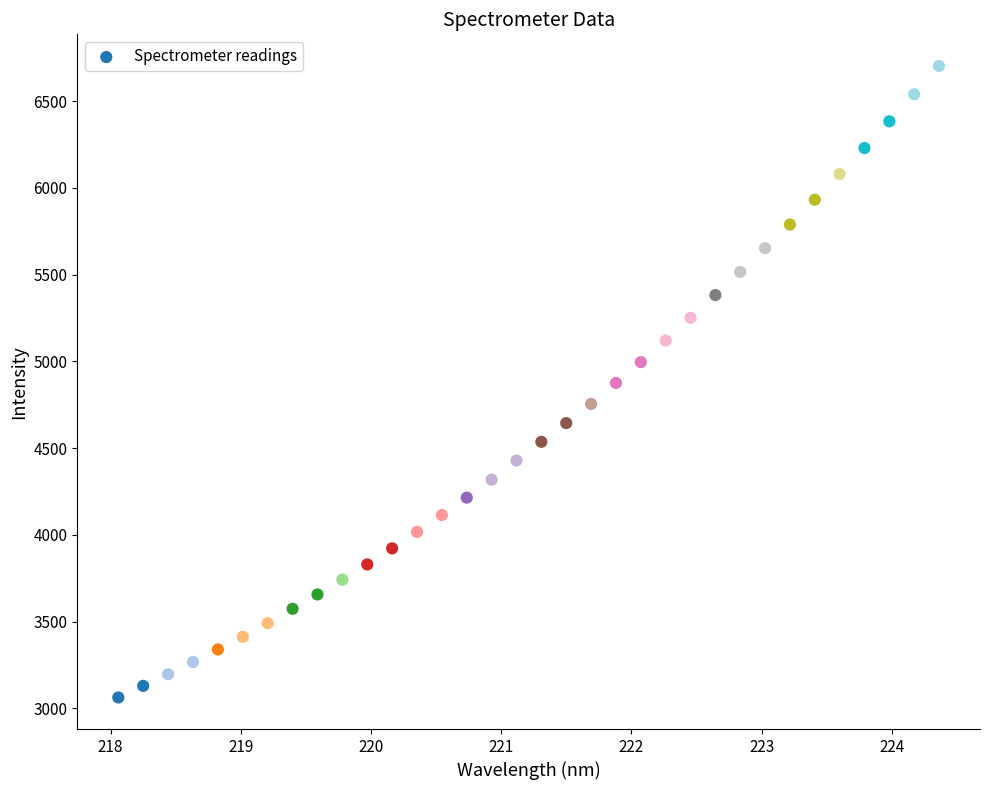

What is the range of Y values (max minus min)?

3639.1